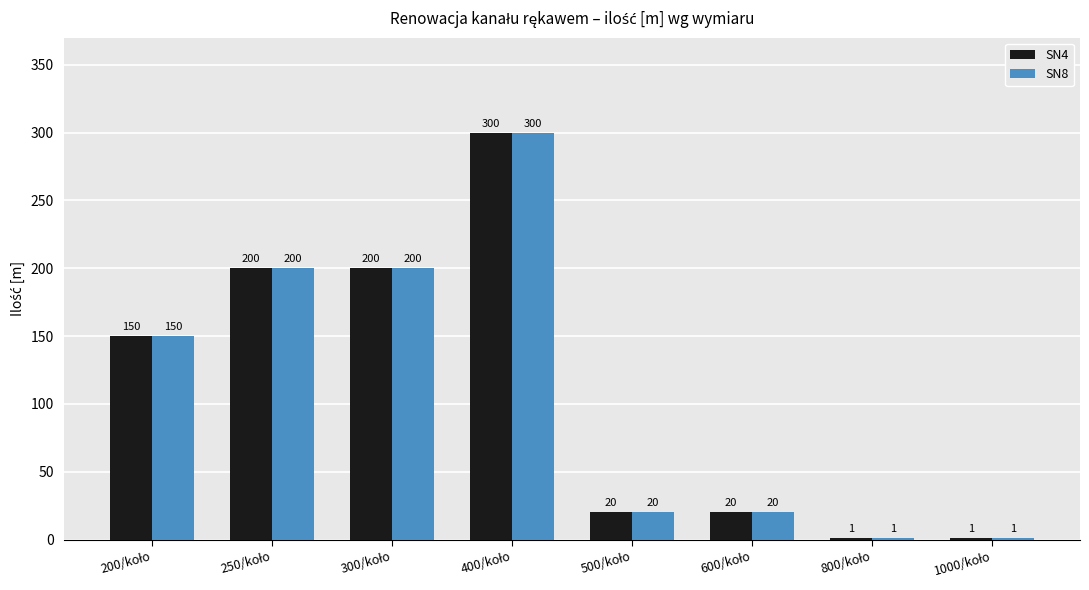

What is the highest value of the SN8 series?

300